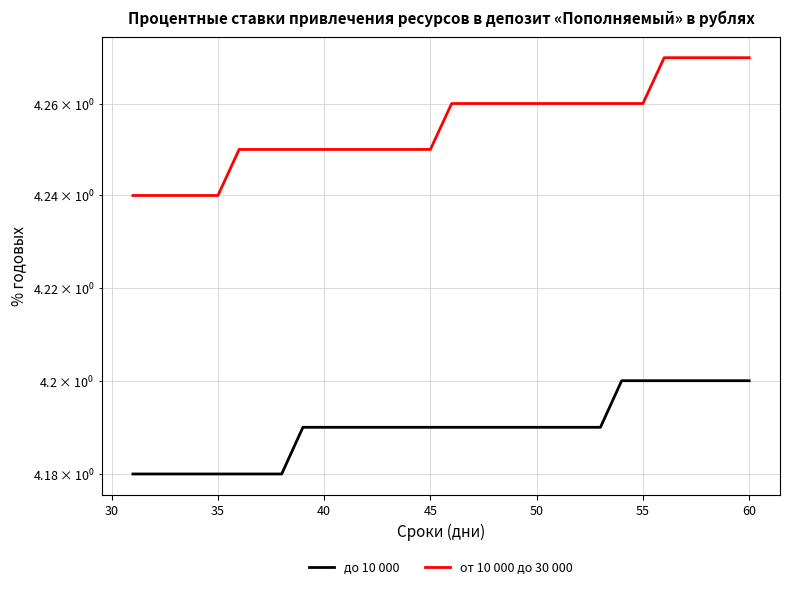

Does the chart have visible grid lines?

Yes